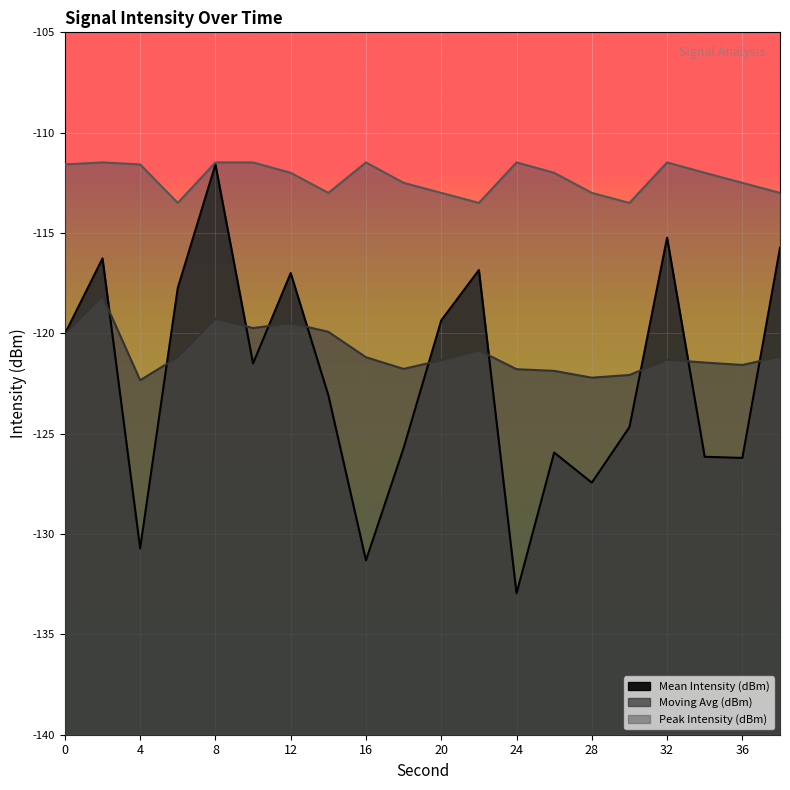

What is the highest value of the Peak Intensity (dBm) series?

-111.5